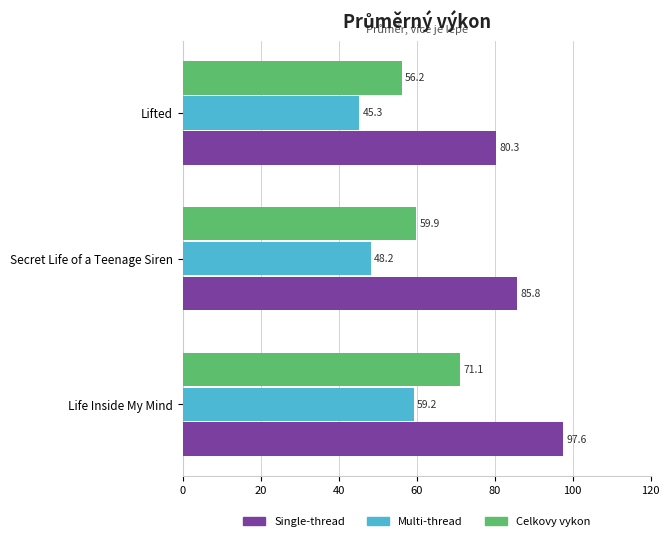

Count the number of categories in the chart.

3